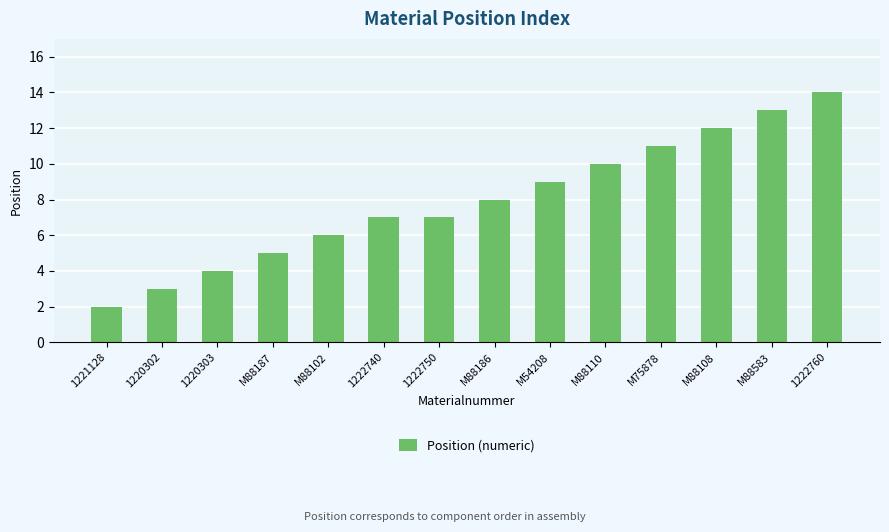

Which category has the lowest value across all series?

1221128